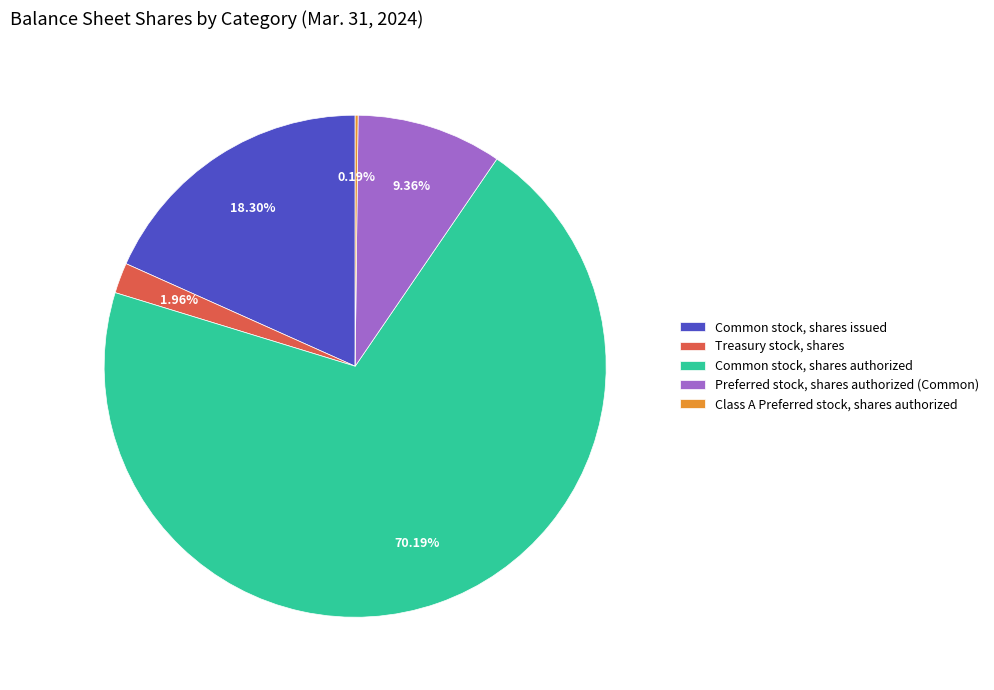

What is the largest slice in the pie chart?

Common stock, shares authorized